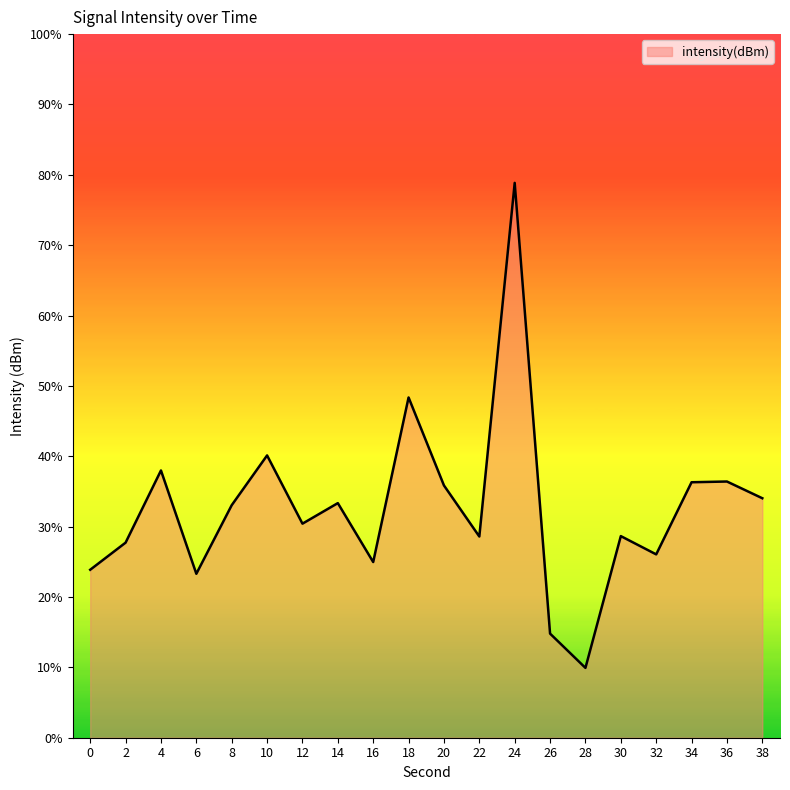

What is the difference between the values at 28 and 14?

23.4